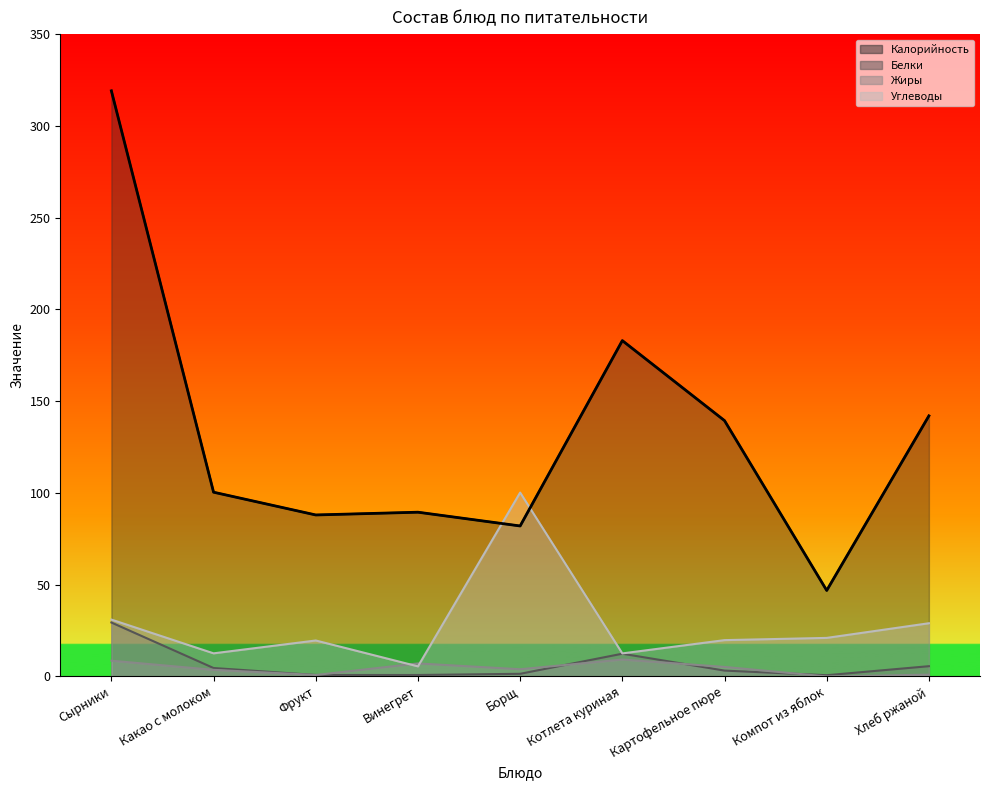

Rank the categories by Белки value from highest to lowest.

Сырники, Котлета куриная, Хлеб ржаной, Какао с молоком, Картофельное пюре, Борщ, Фрукт, Винегрет, Компот из яблок